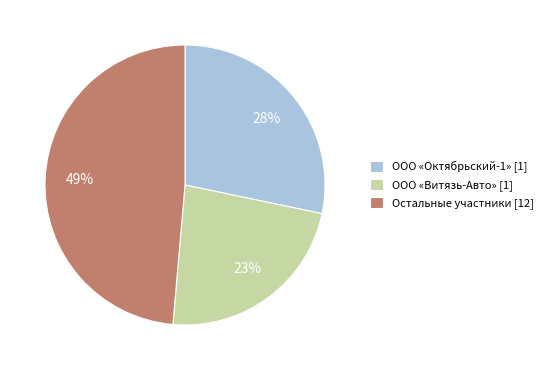

Is it true that ООО «Витязь-Авто» [1] is 23% of the pie?

True